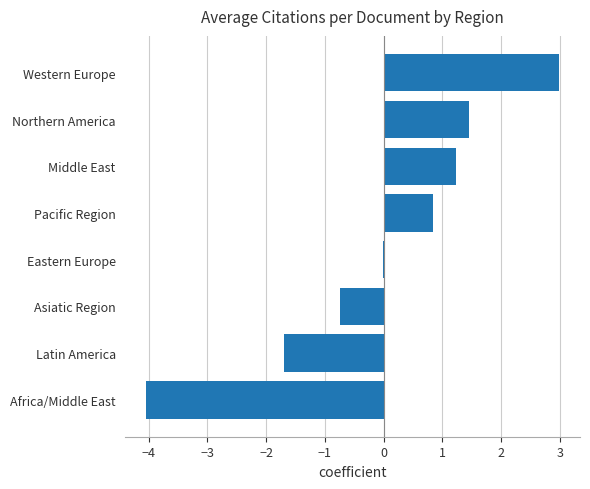

What is the maximum value shown in the chart?

3.0